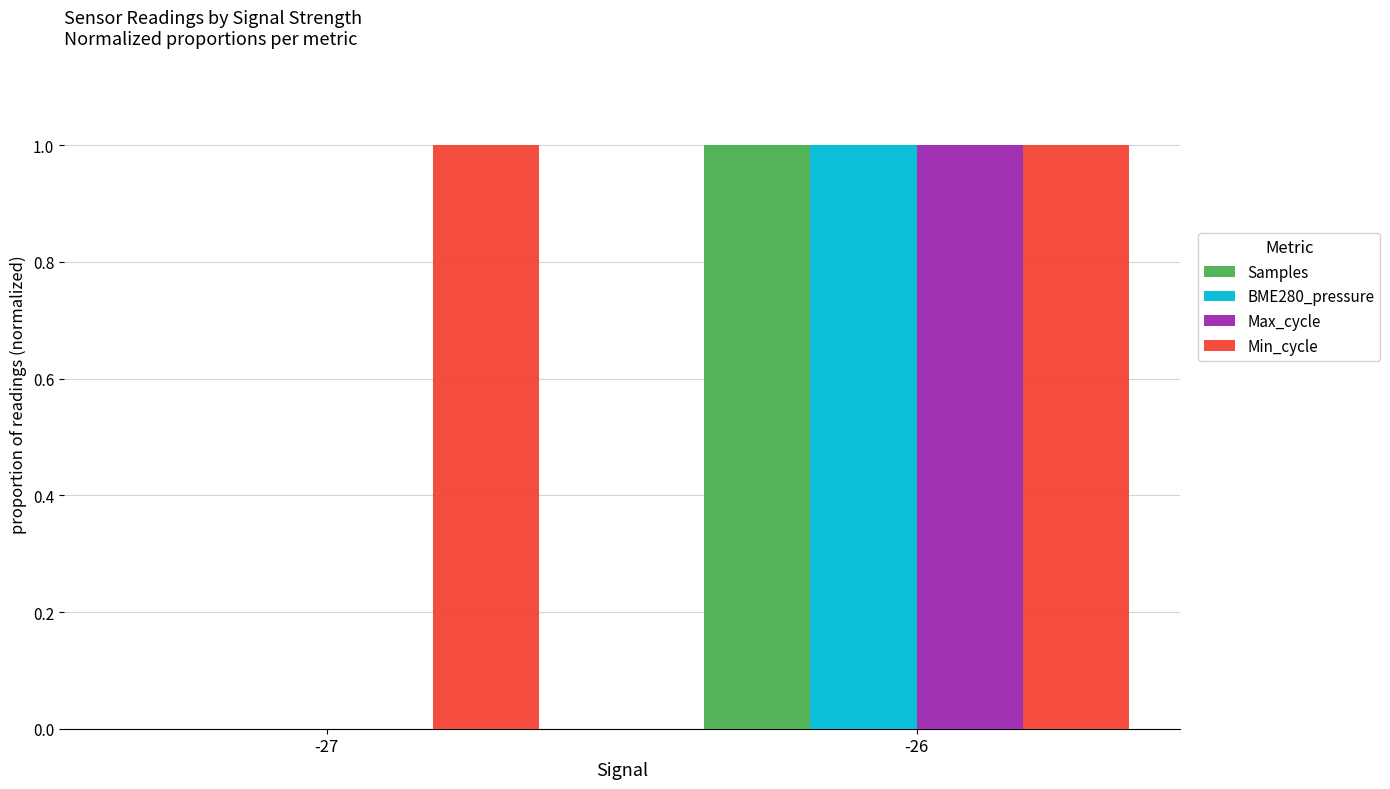

At which label does BME280_pressure reach its peak?

-26